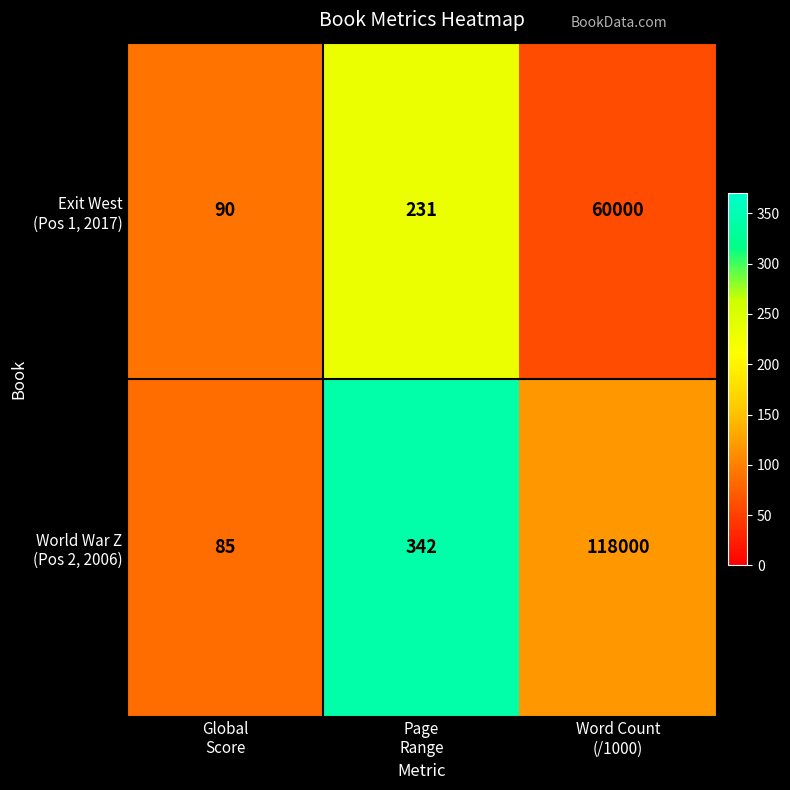

What is the smallest value displayed?

85